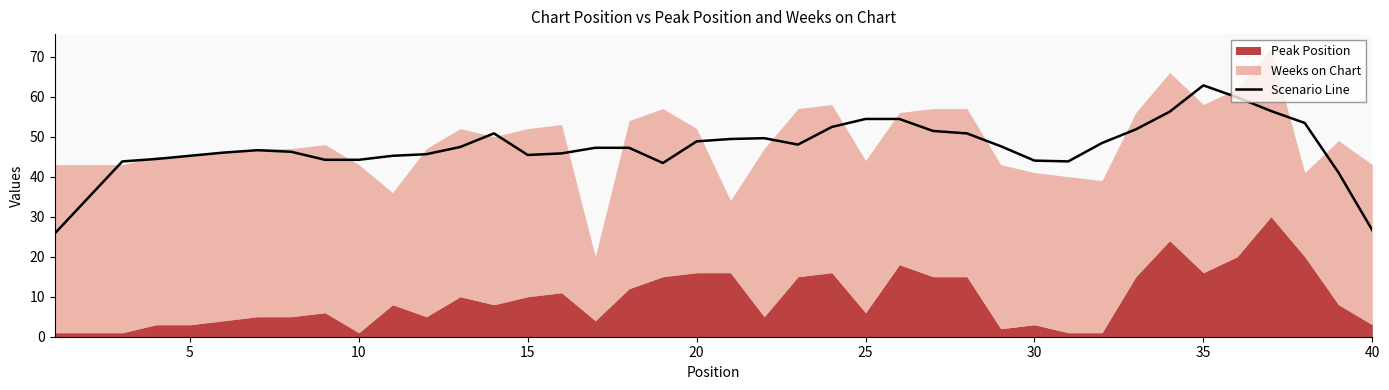

What is the highest value of the Scenario Line series?

62.8